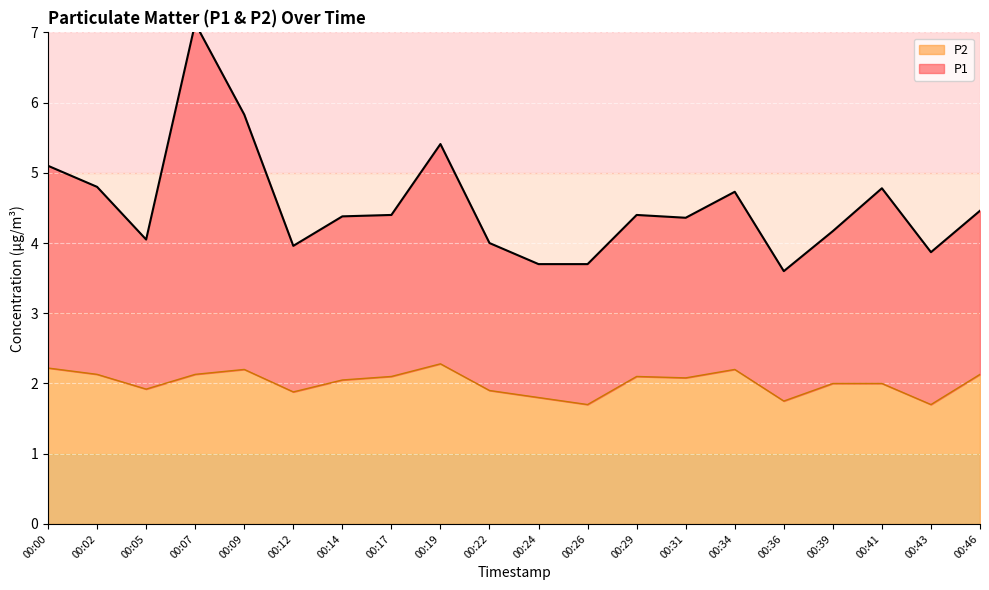

What are all the series names shown in the legend?

P1, P2